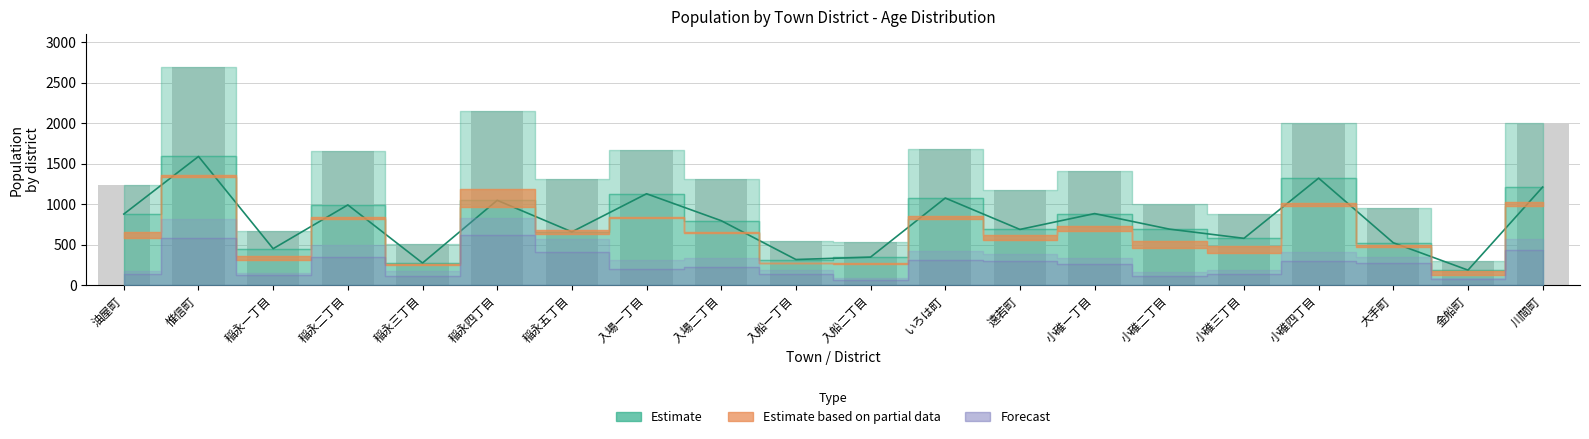

Which label corresponds to the smallest value in the chart?

金船町